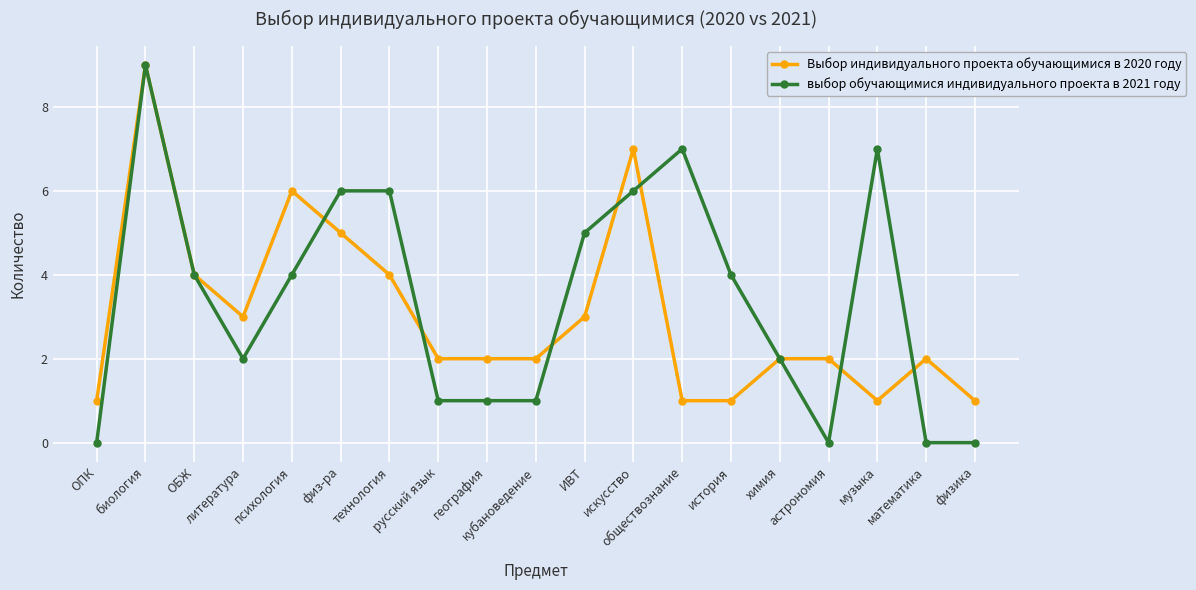

The value of Выбор индивидуального проекта обучающимися в 2020 году at ИВТ is 3. True or false?

True